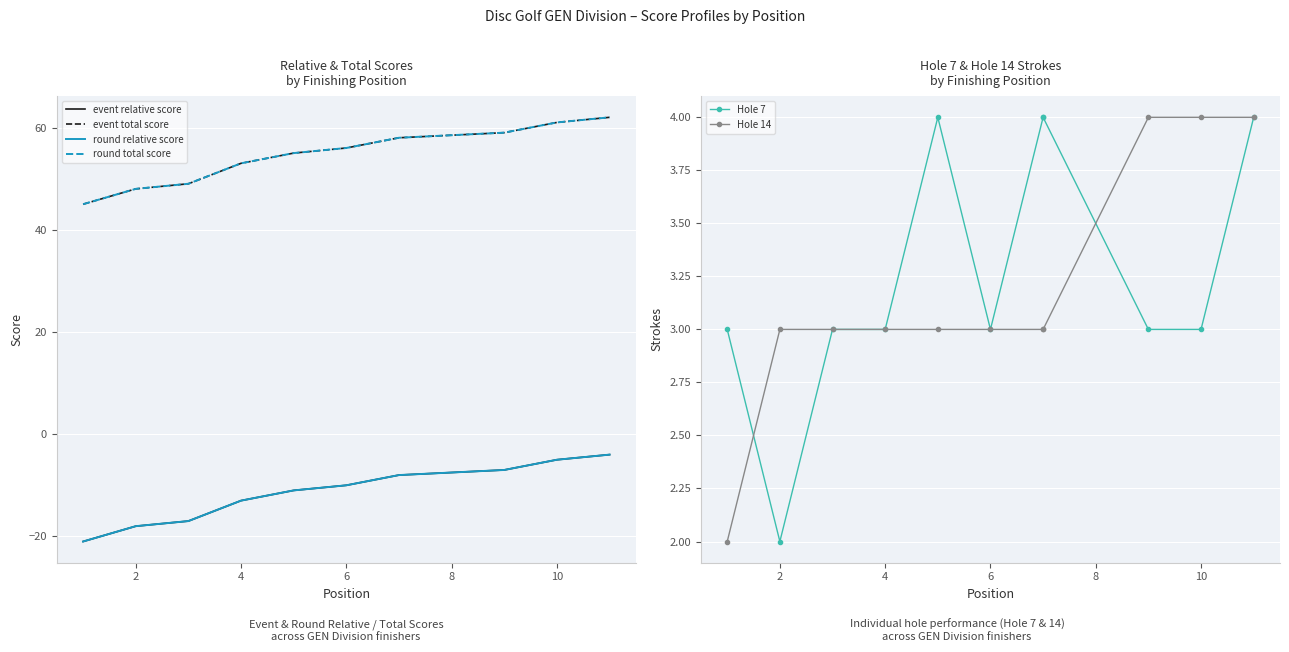

Which series has the widest spread of values?

event relative score